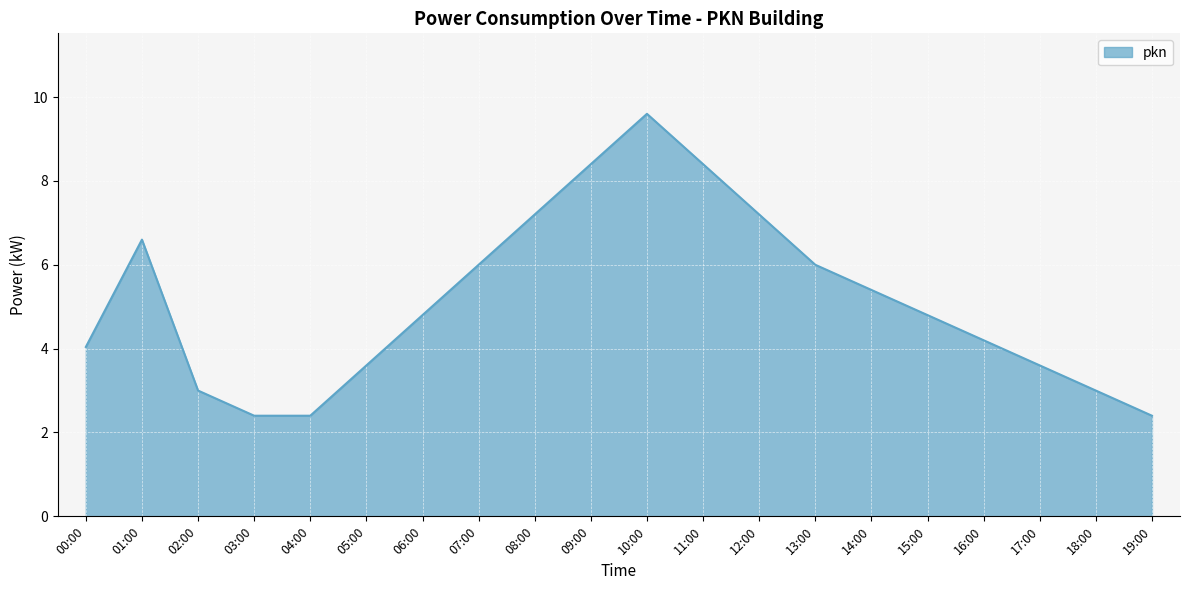

Which label corresponds to the largest value in the chart?

10:00